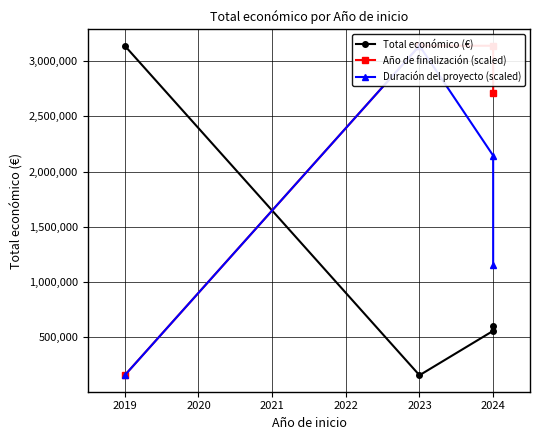

Count the number of data series in this chart.

3